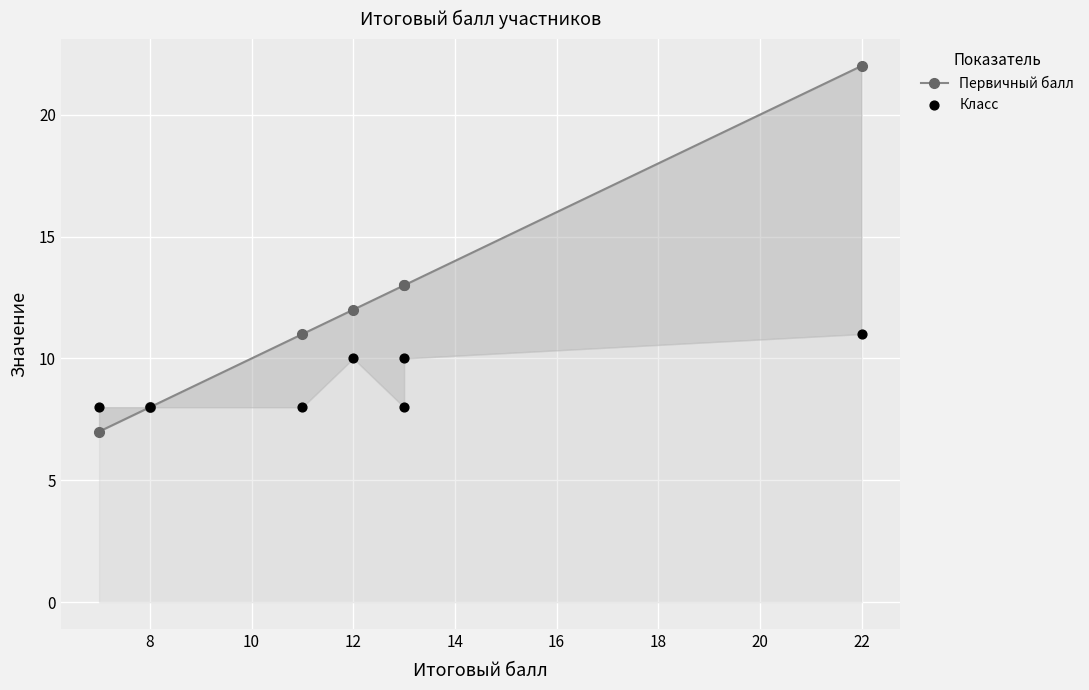

Which series contains the highest Y value?

Первичный балл